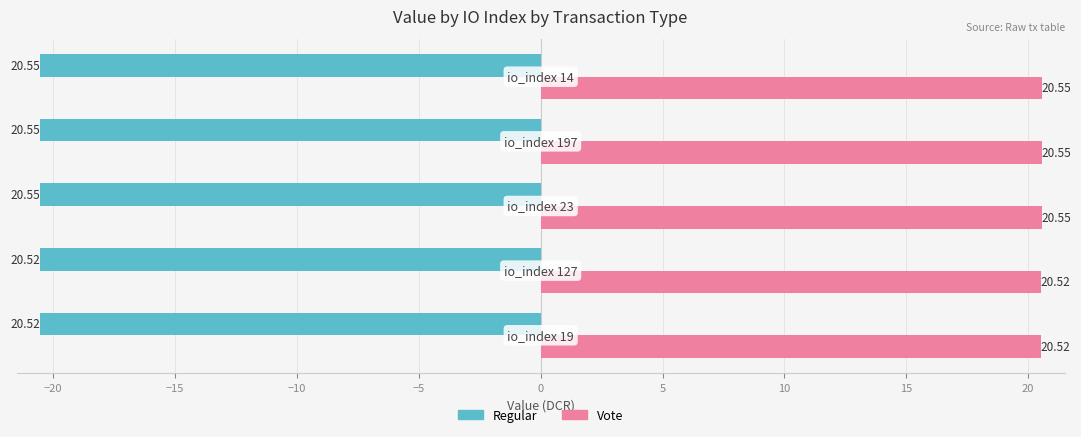

Rank the series by their maximum value, from highest to lowest.

Vote, Regular